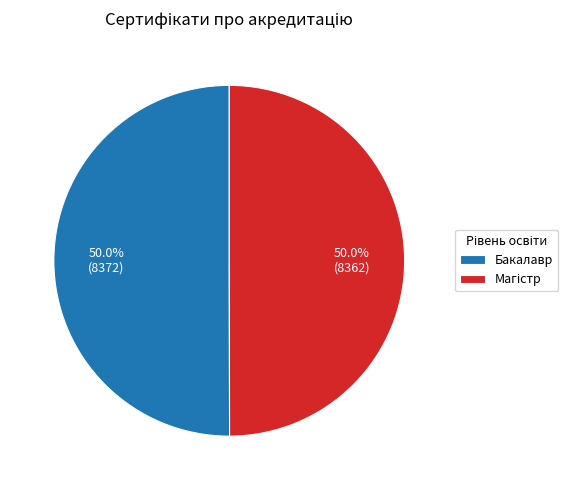

How many slices are in this pie chart?

2